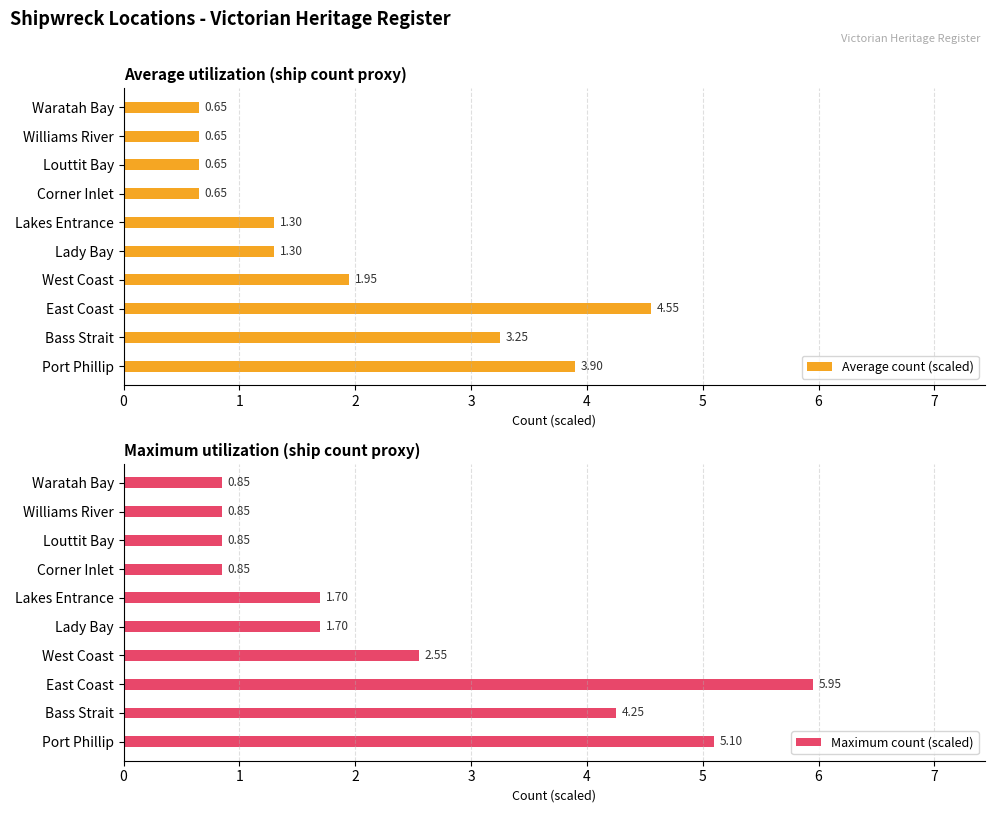

What is the difference between the Average count (scaled) values at Louttit Bay and East Coast?

3.9